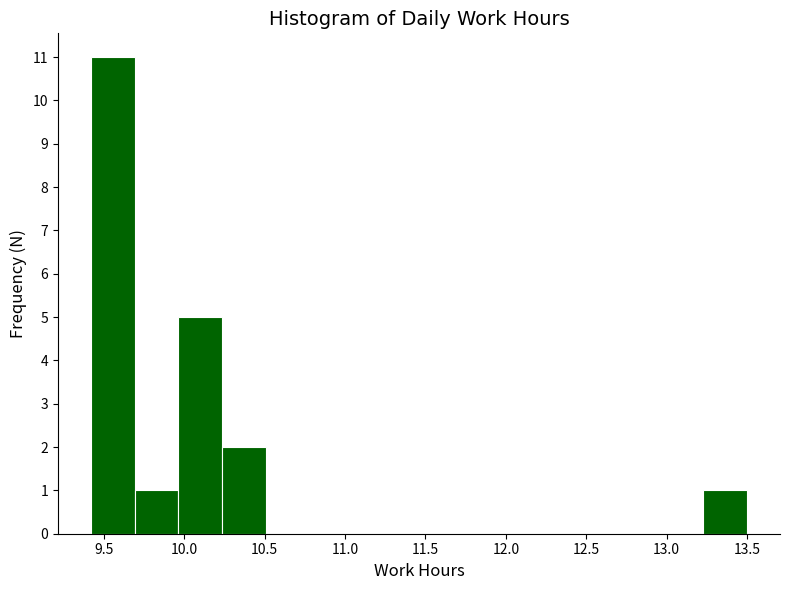

Over which range of the x-axis is the bar tallest?

9.40 to 9.70